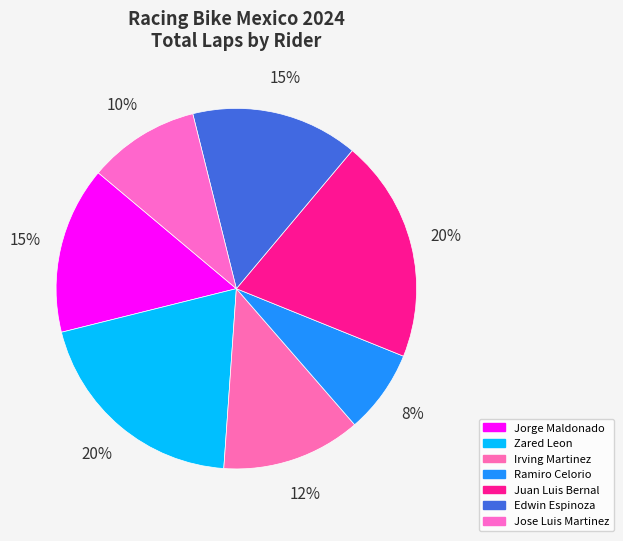

How many slices are in this pie chart?

7